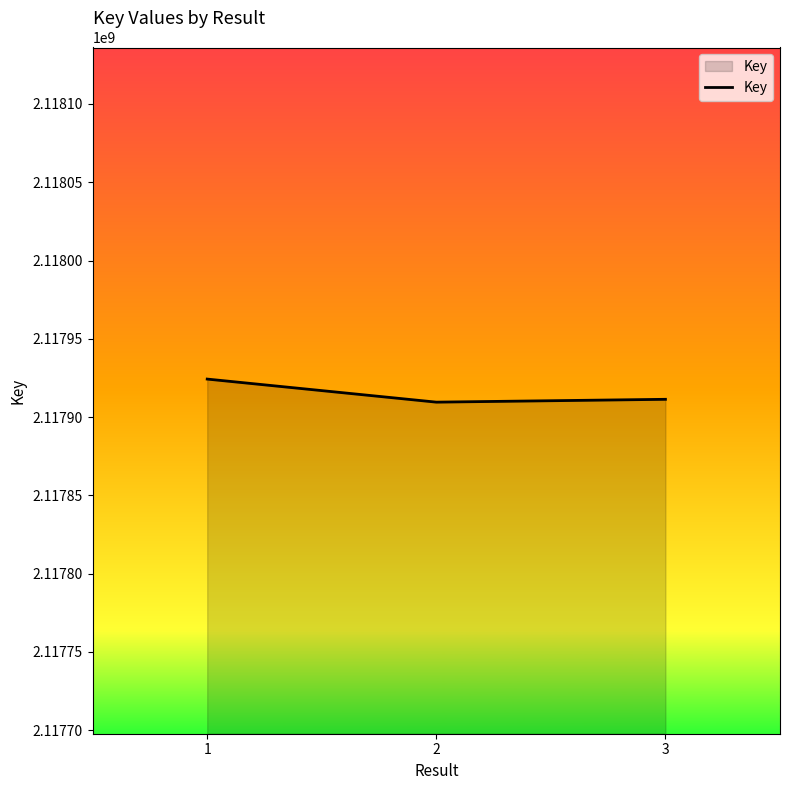

Reading left to right, what are all the values shown in this chart?

2117924279	2117909545	2117911358